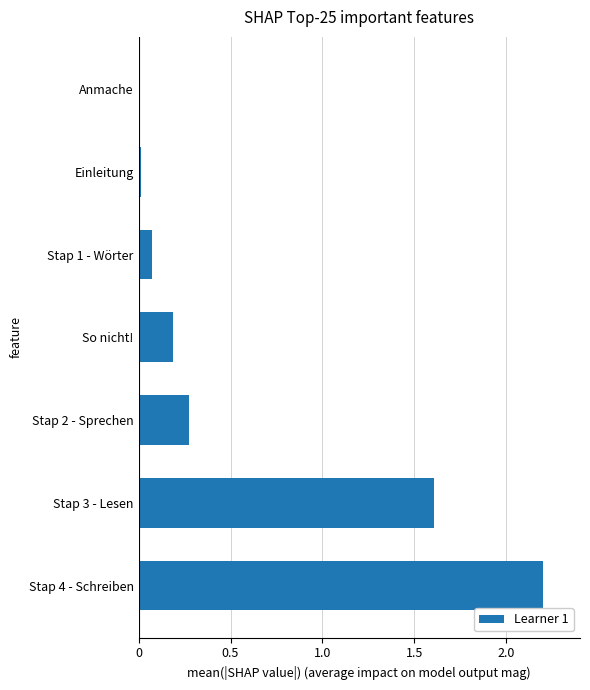

Between Stap 2 - Sprechen and So nicht!, which is larger?

Stap 2 - Sprechen